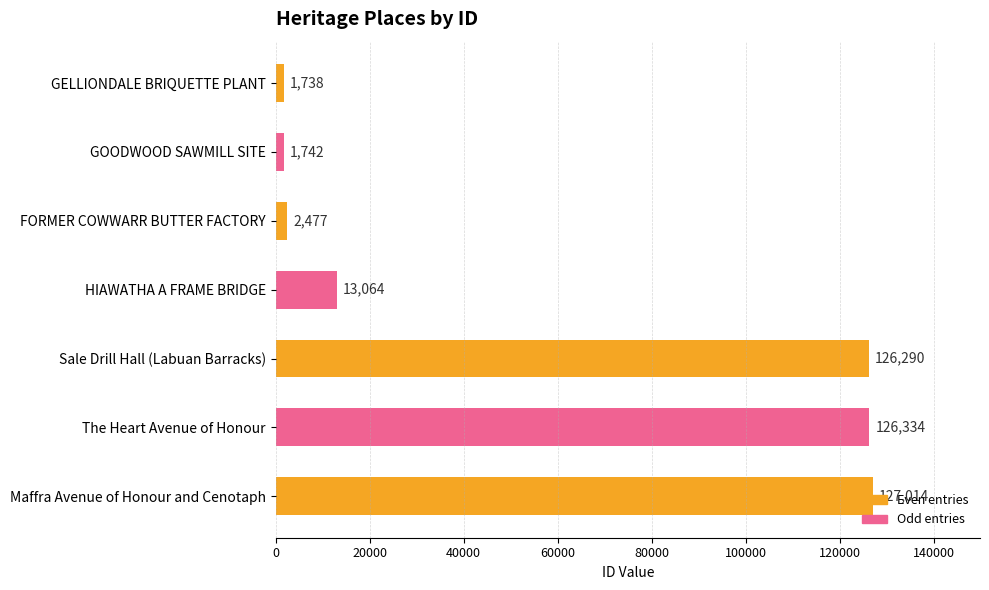

What is the sum of all values?

398659